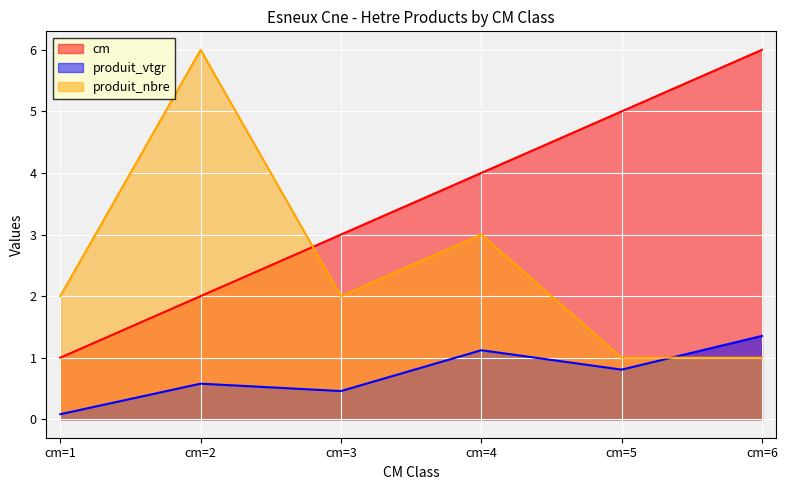

What is the value of the cm point at the 5th from the left?

5.0